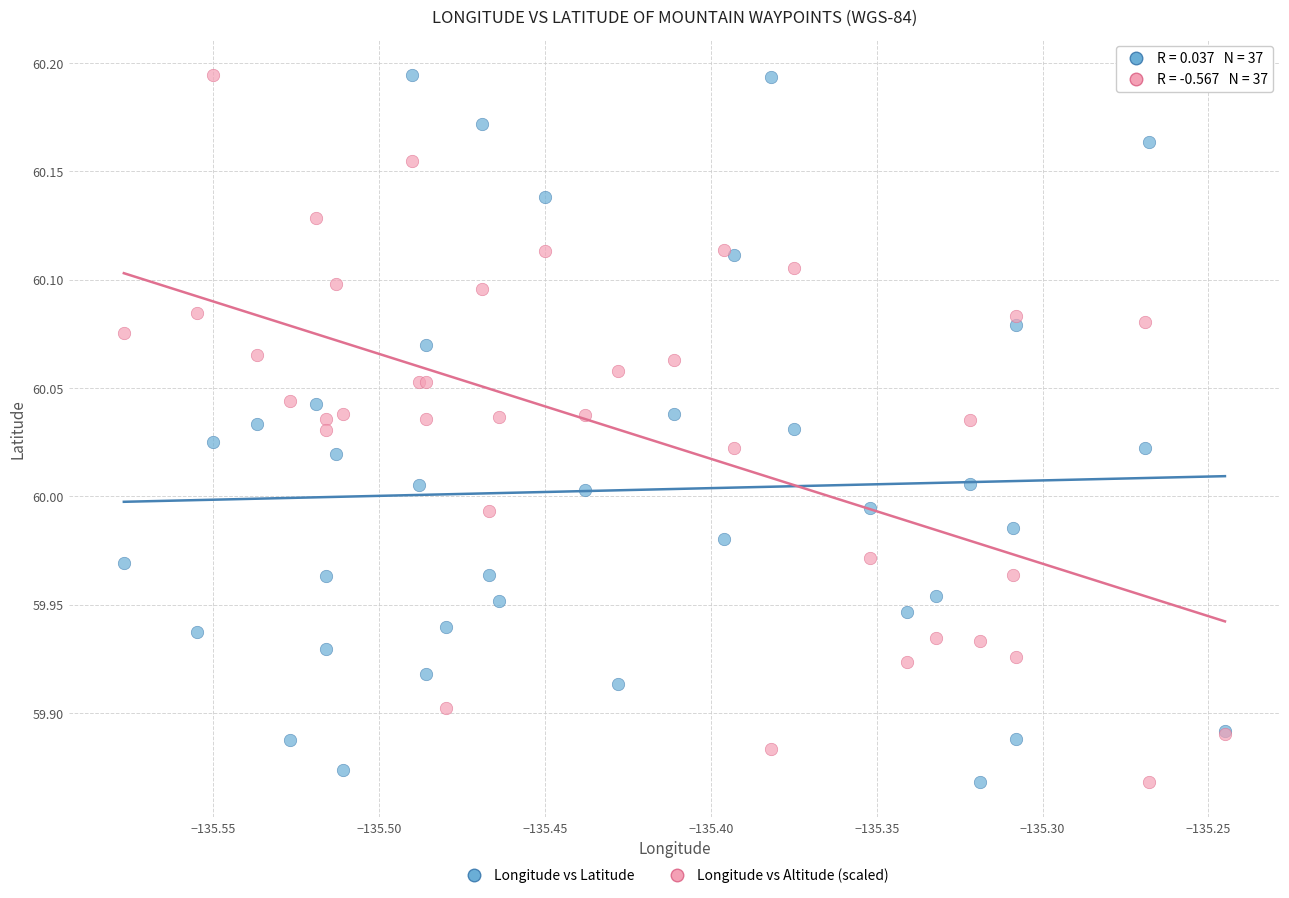

What are all the series names shown in the legend?

Longitude vs Latitude, Longitude vs Altitude (scaled)